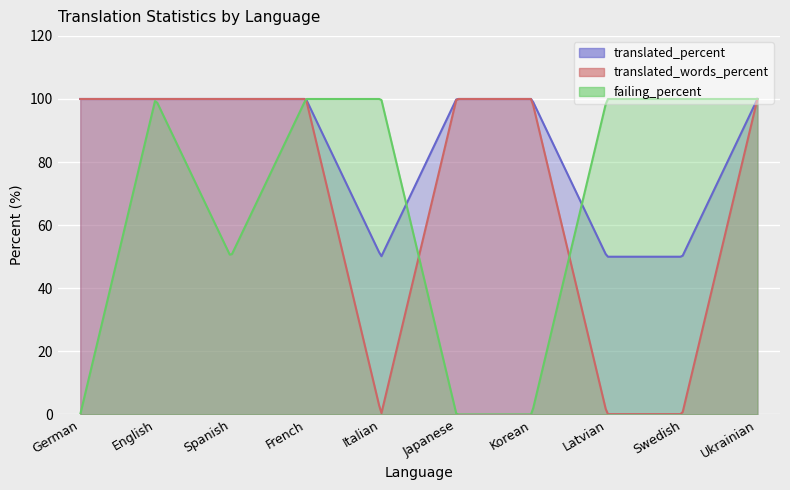

Where is translated_percent nearest to the value 75?

German